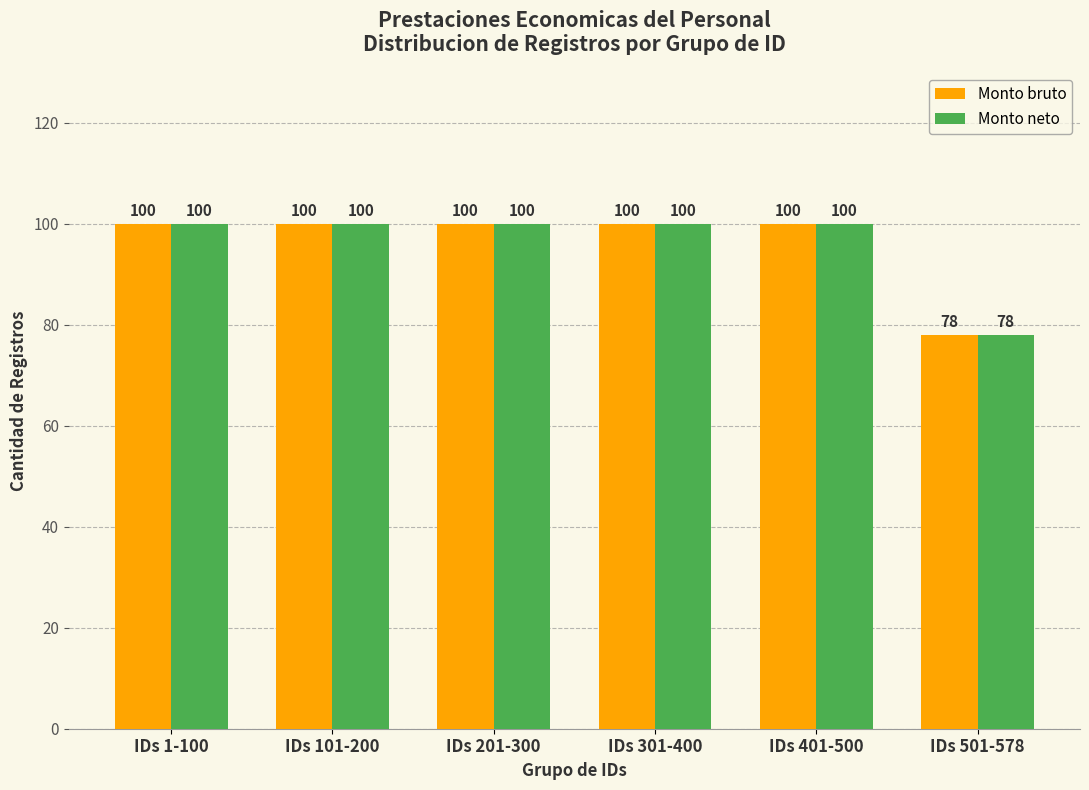

Reading left to right, list all the values displayed in this chart.

Monto bruto: IDs 1-100=100	IDs 101-200=100	IDs 201-300=100	IDs 301-400=100	IDs 401-500=100	IDs 501-578=78
Monto neto: IDs 1-100=100	IDs 101-200=100	IDs 201-300=100	IDs 301-400=100	IDs 401-500=100	IDs 501-578=78